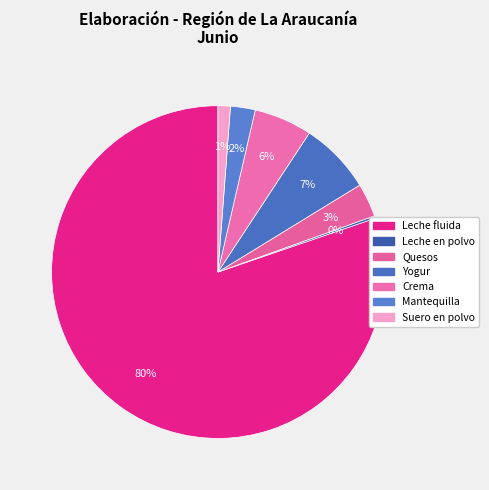

What percentage is the Crema slice, to the nearest percent?

6%